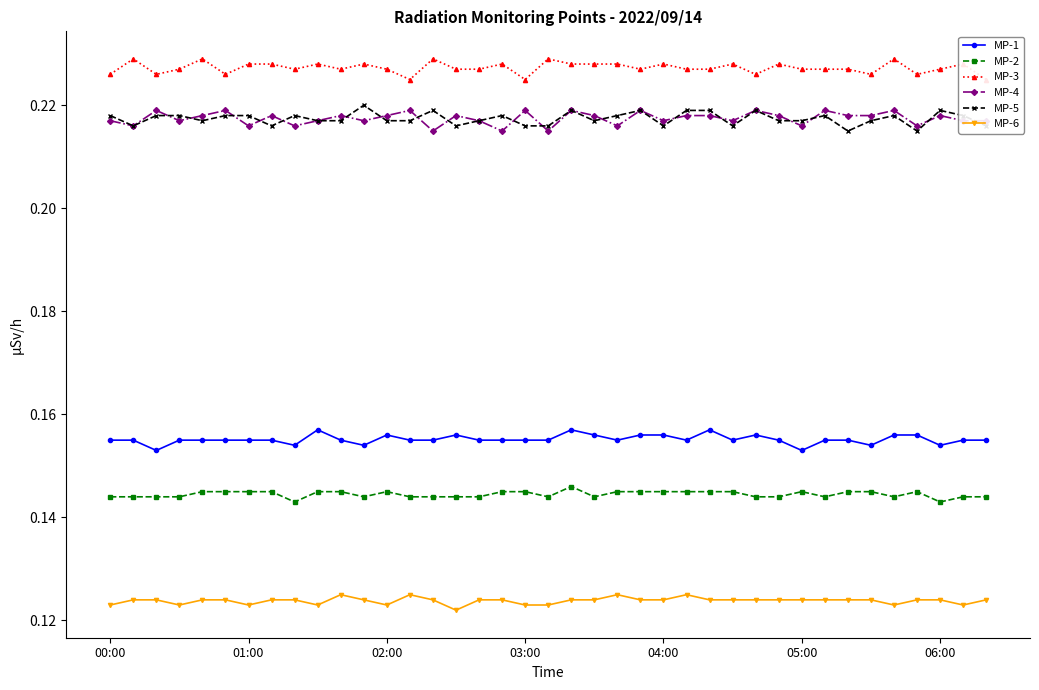

True or false: MP-1 and MP-5 cross at least once.

False